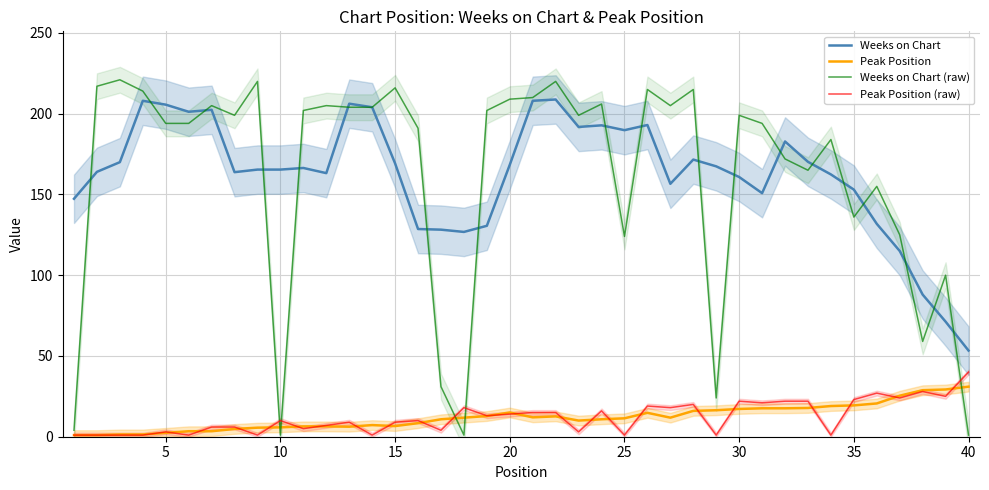

What is the smallest value displayed?

1.0